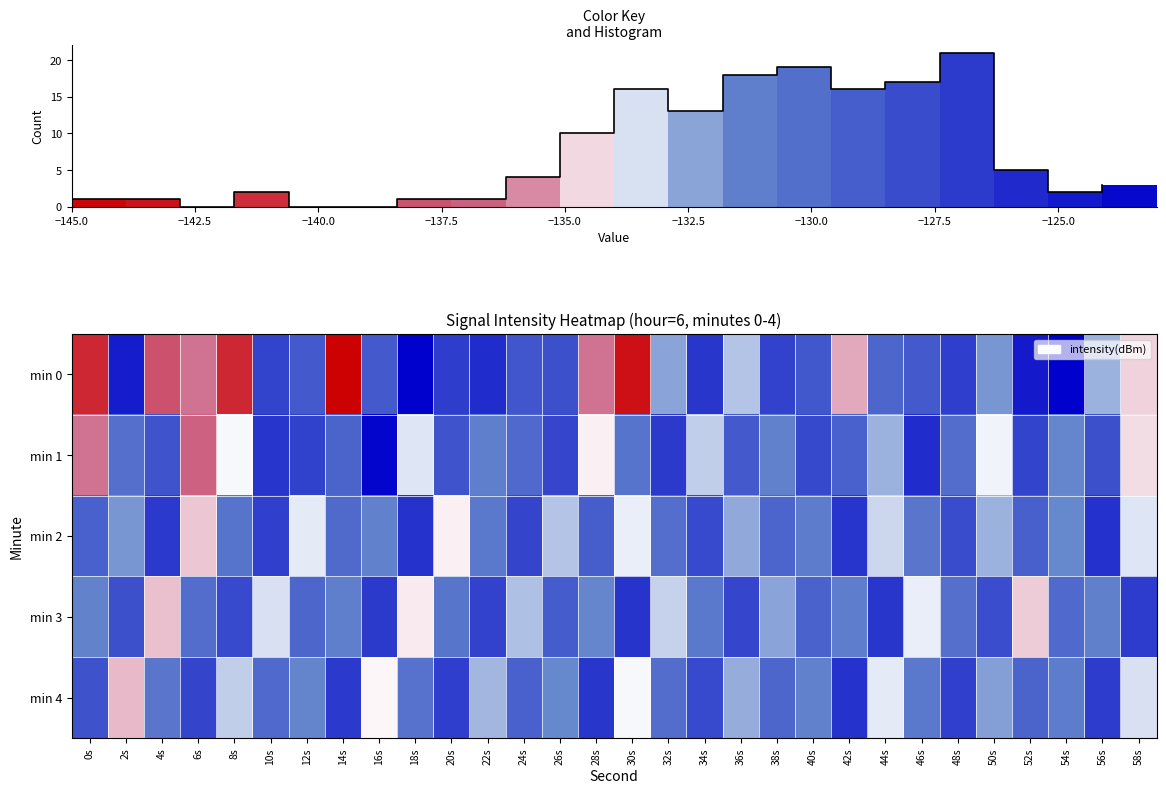

Between 22 and 25, which is larger?

22